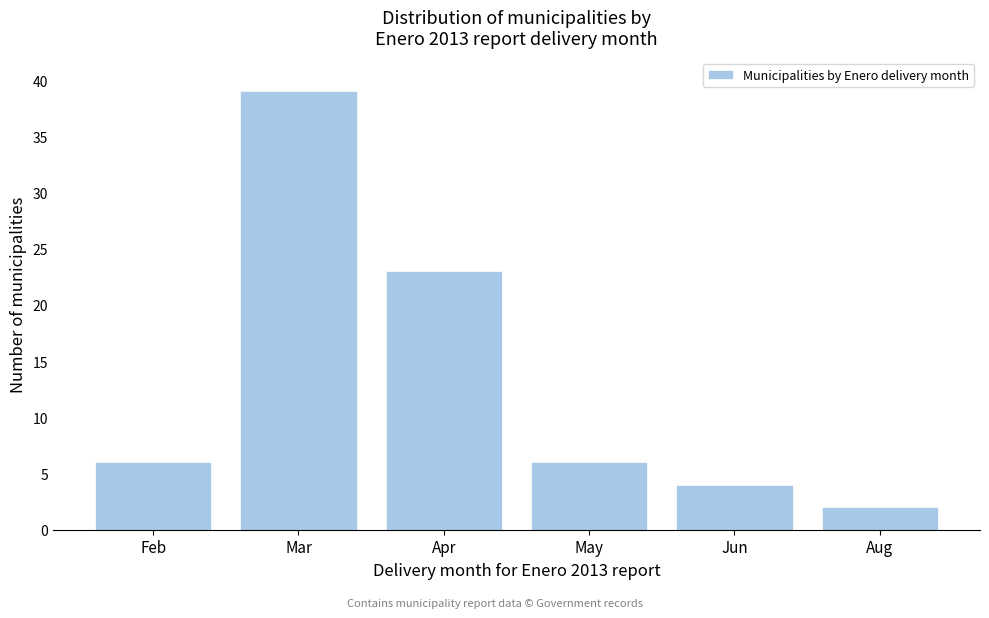

Reading left to right, what are all the values shown in this chart?

Feb=6	Mar=39	Apr=23	May=6	Jun=4	Aug=2